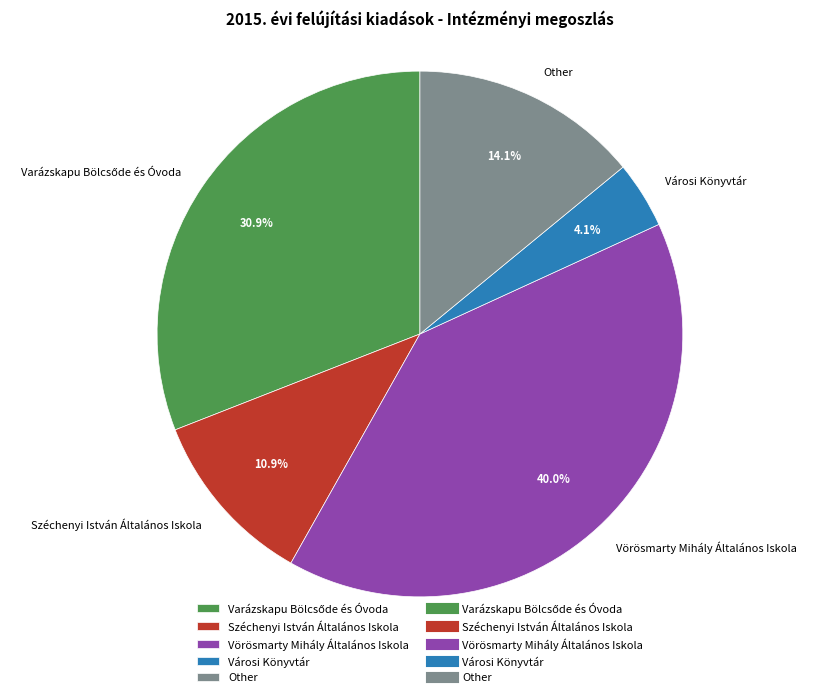

To the nearest percent, what percentage of the pie is Városi Könyvtár?

4%